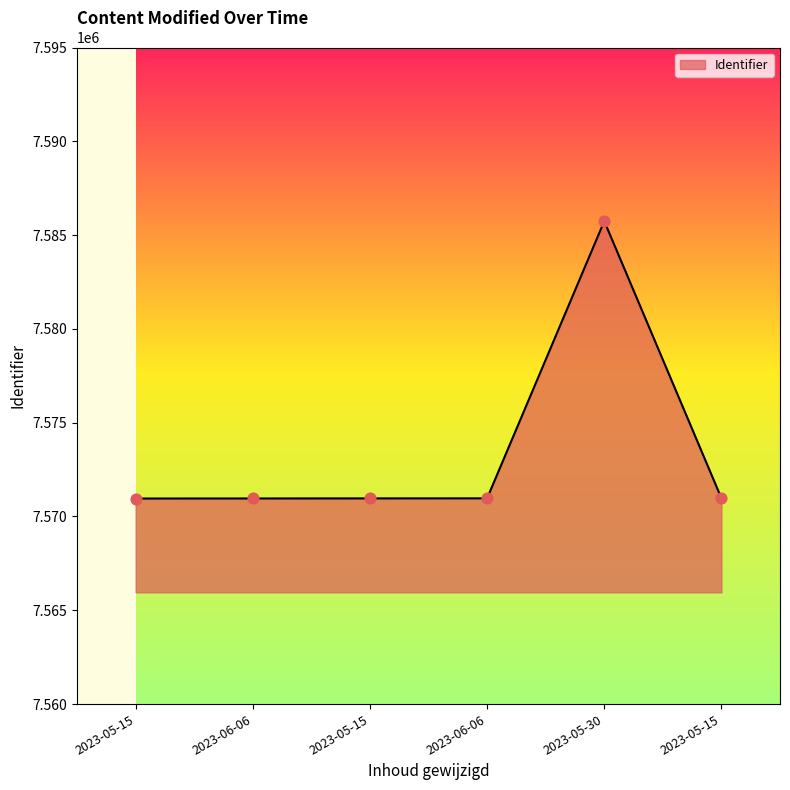

What is the ratio of the value at 2023-05-15 to the value at 2023-05-30?

1.0